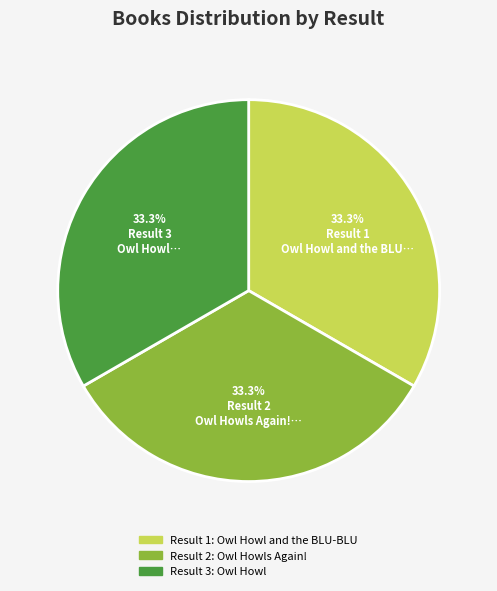

Does Result 1 represent more than half of the total?

No